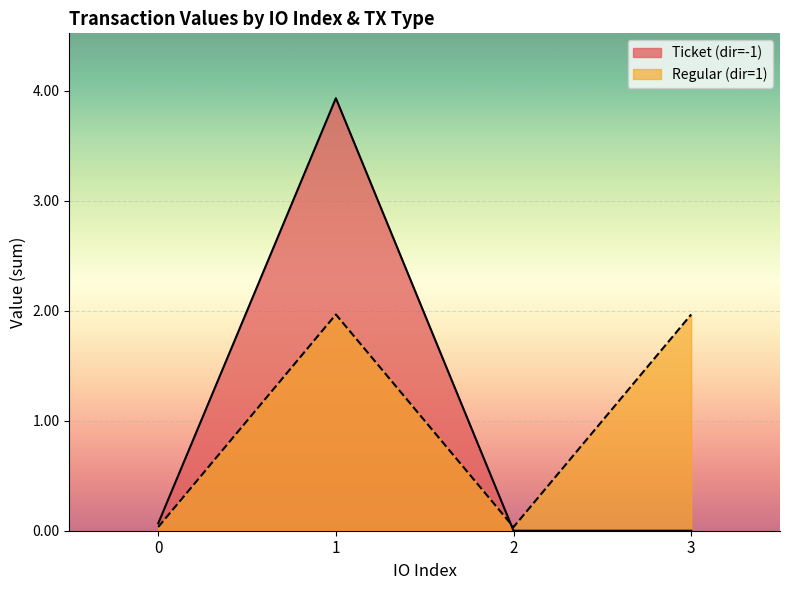

In Regular (dir=1), how many points are lower than both neighbors (excluding endpoints)?

1